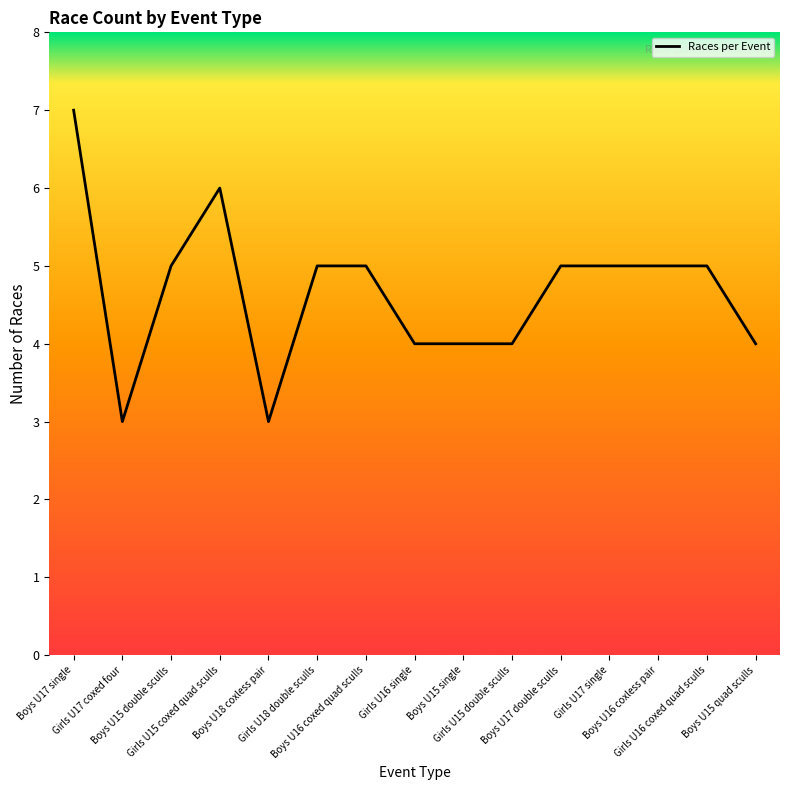

How many categories are shown in the chart?

15